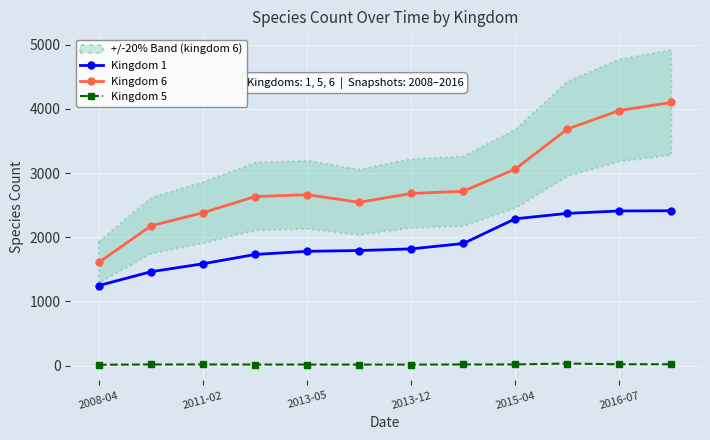

True or false: Kingdom 1 and Kingdom 6 intersect in this chart.

False